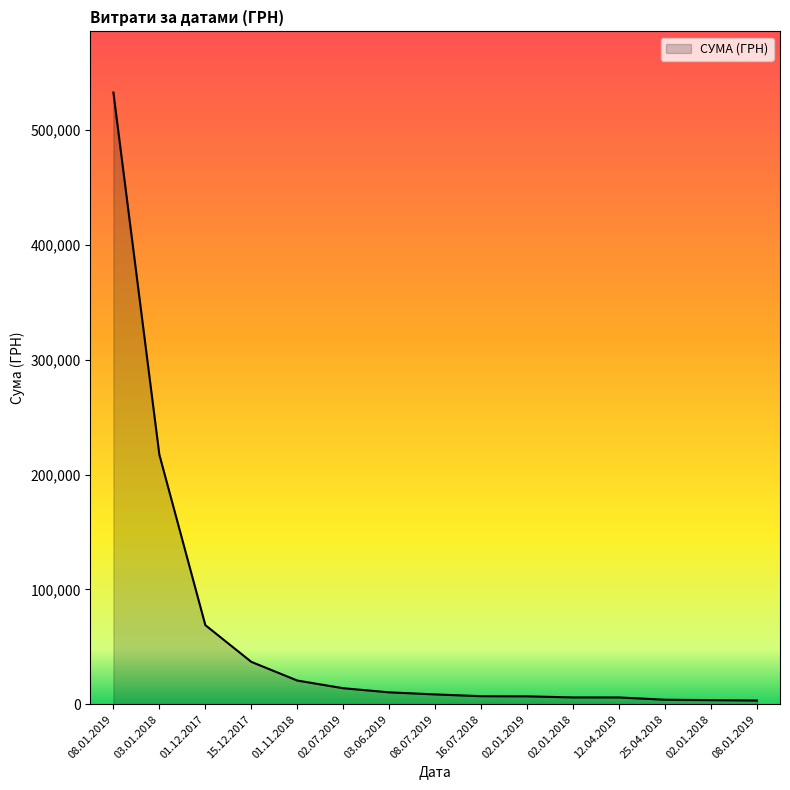

What is the sum of the values at 12.04.2019 and 02.01.2018?

9472.0